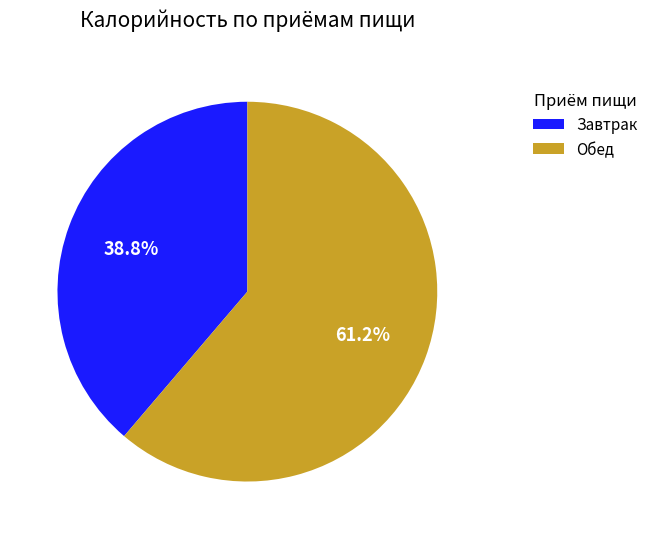

Is there a majority slice in this chart?

Yes